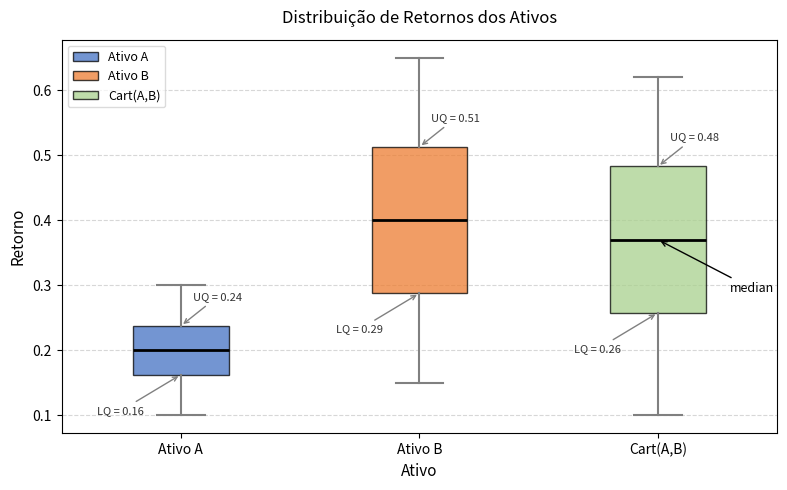

Which box has the lowest median line?

Ativo A